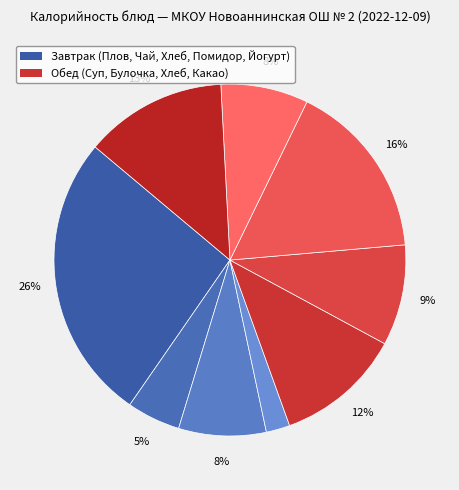

Which category has the biggest portion of the pie?

Плов из птицы